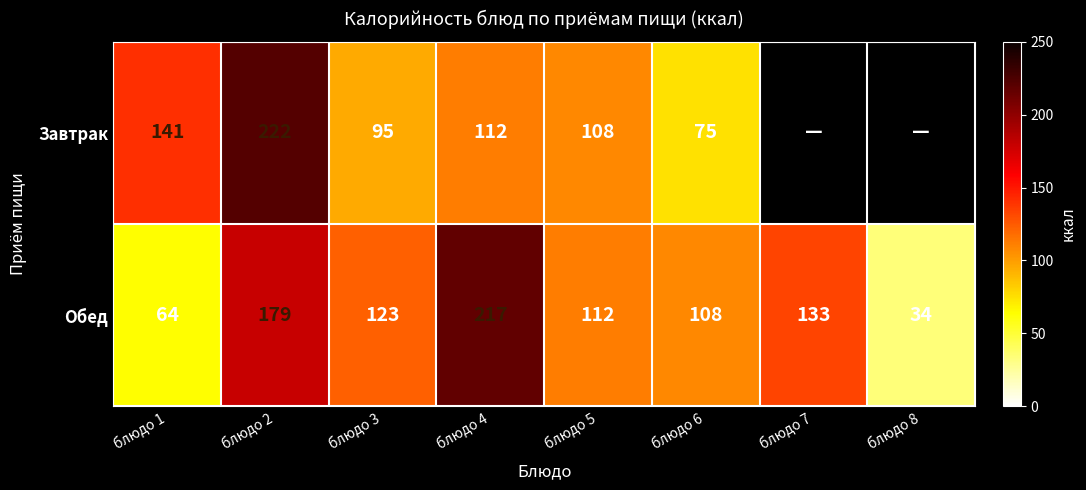

The value of Завтрак at блюдо 3 is 95. True or false?

True